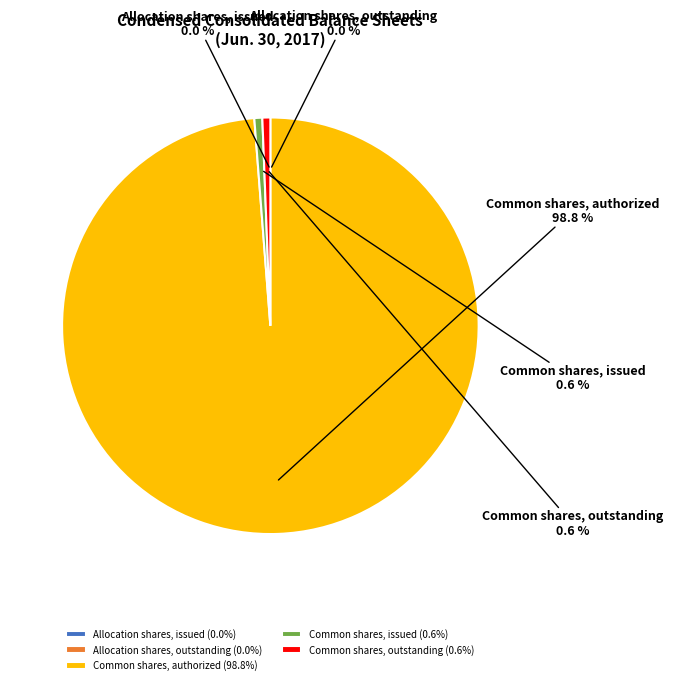

Does any single category account for the majority?

Yes